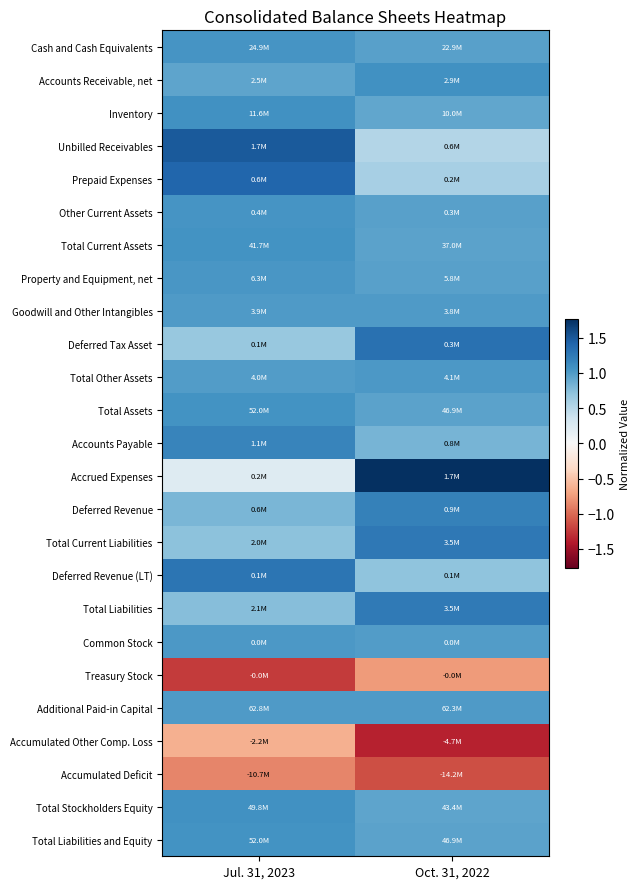

At how many categories does at least one series exceed 1?

2